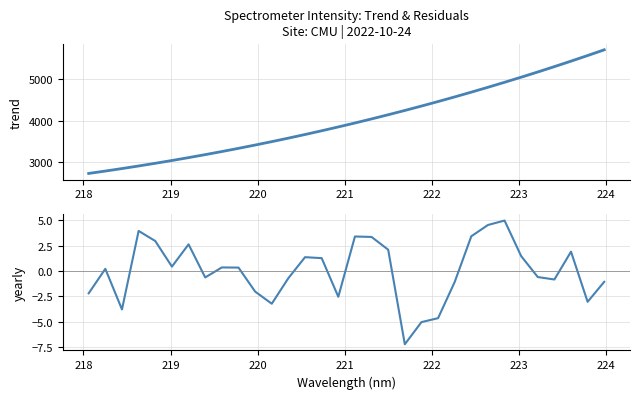

What are all the series names shown in the legend?

trend, yearly